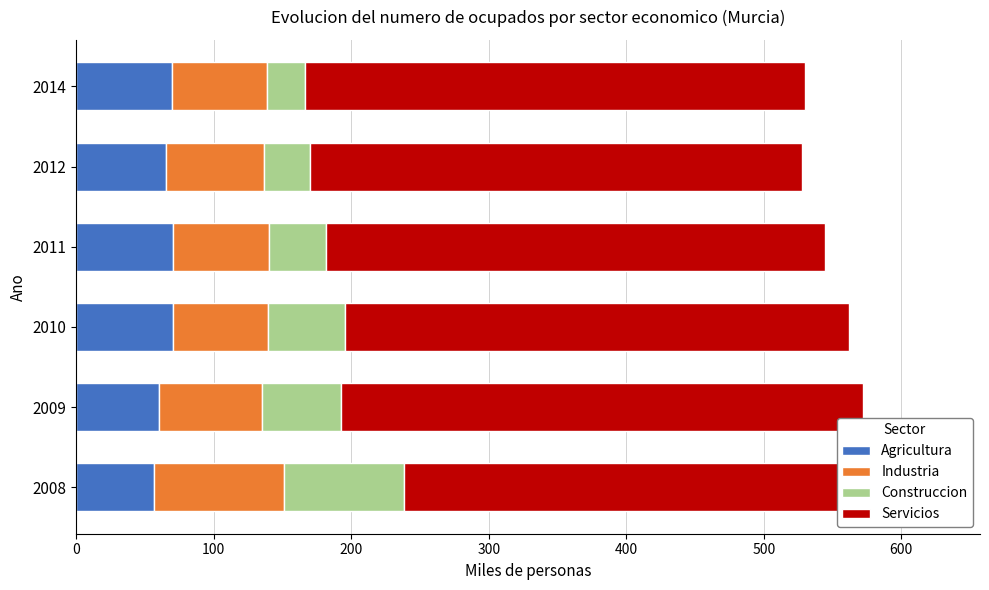

How many groups of bars are there?

6